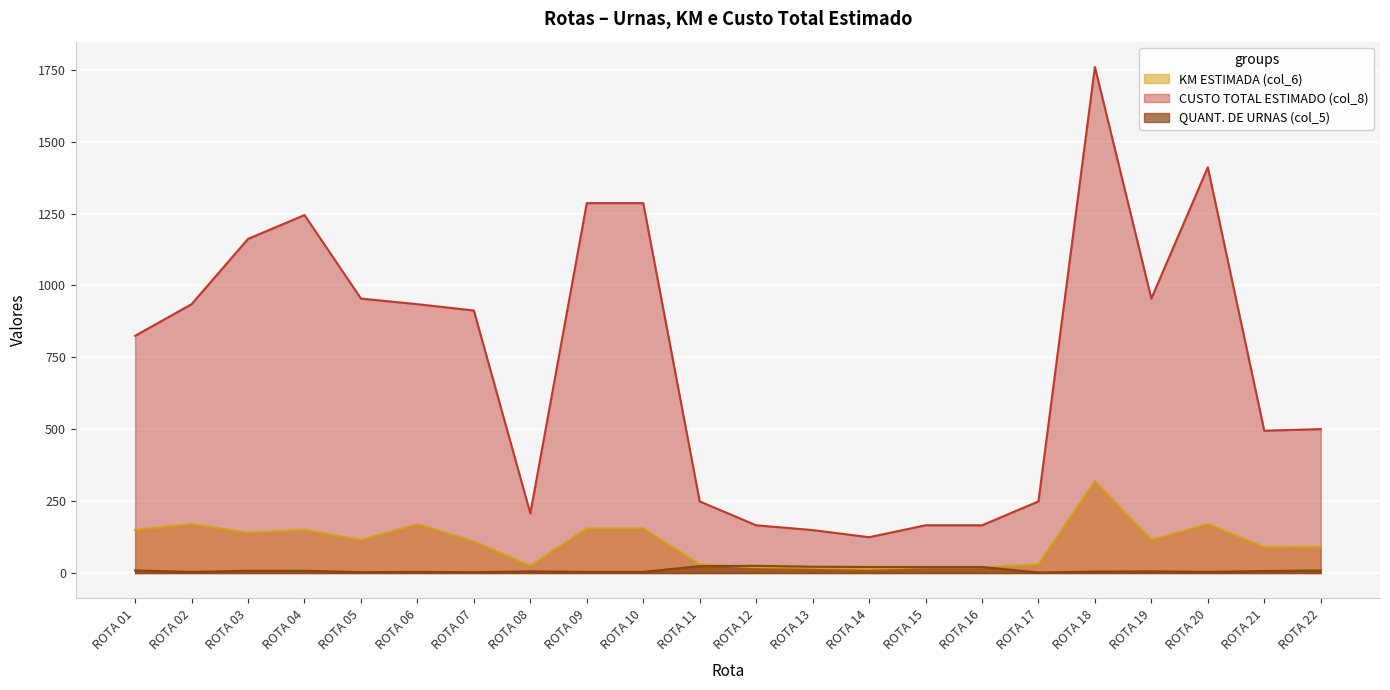

How many lines are shown in the chart?

3